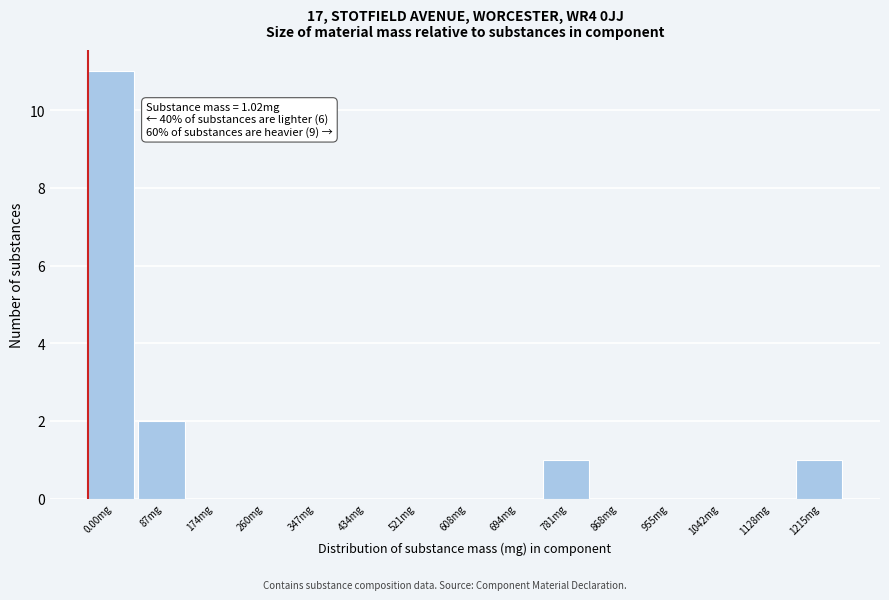

Reading right to left, transcribe all the data shown in this chart.

1215mg=1	1128mg=0	1042mg=0	955mg=0	868mg=0	781mg=1	694mg=0	608mg=0	521mg=0	434mg=0	347mg=0	260mg=0	174mg=0	87mg=2	0.00mg=11